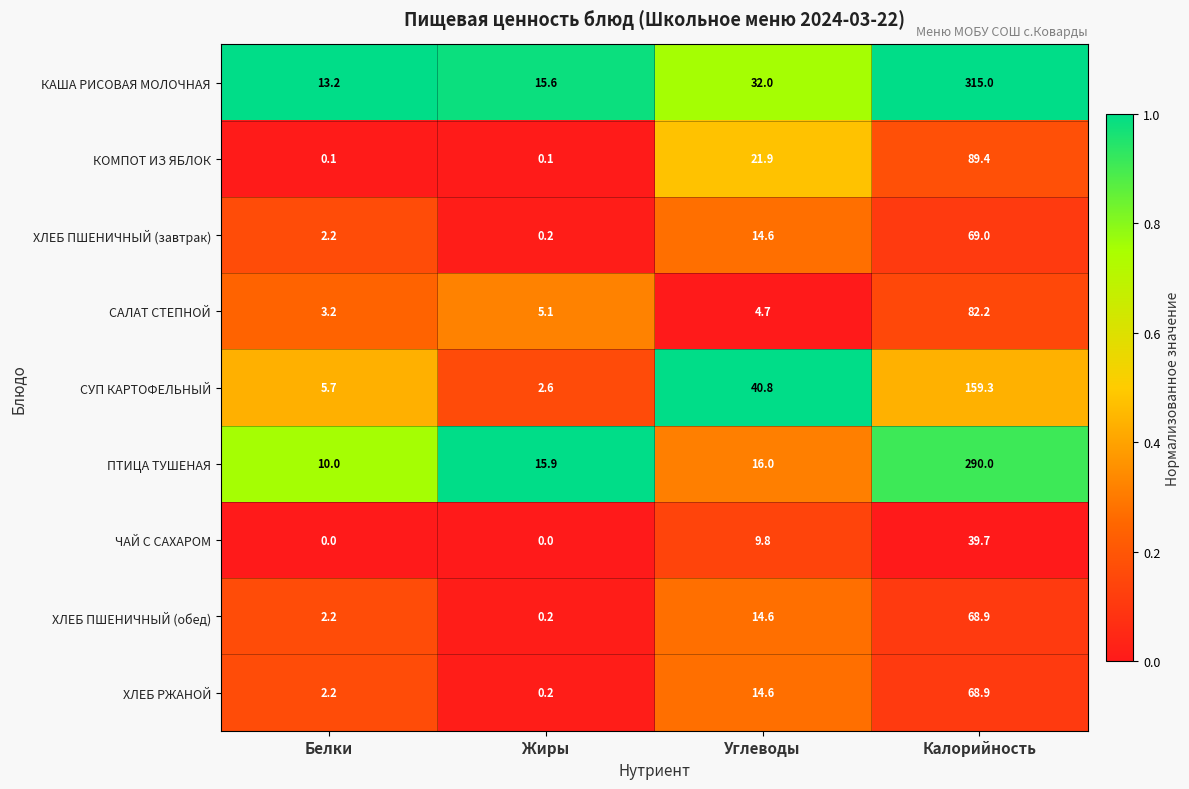

The СУП КАРТОФЕЛЬНЫЙ series shows 2.6 at Жиры. True or false?

True